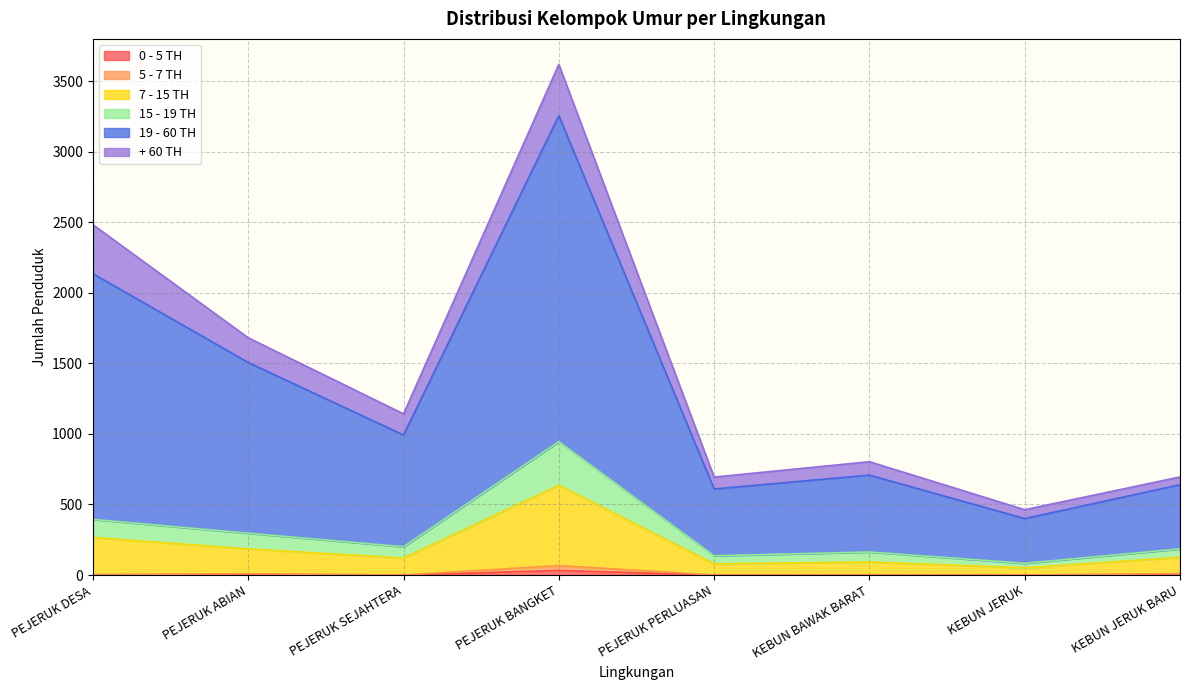

What position from the right is PEJERUK SEJAHTERA?

6